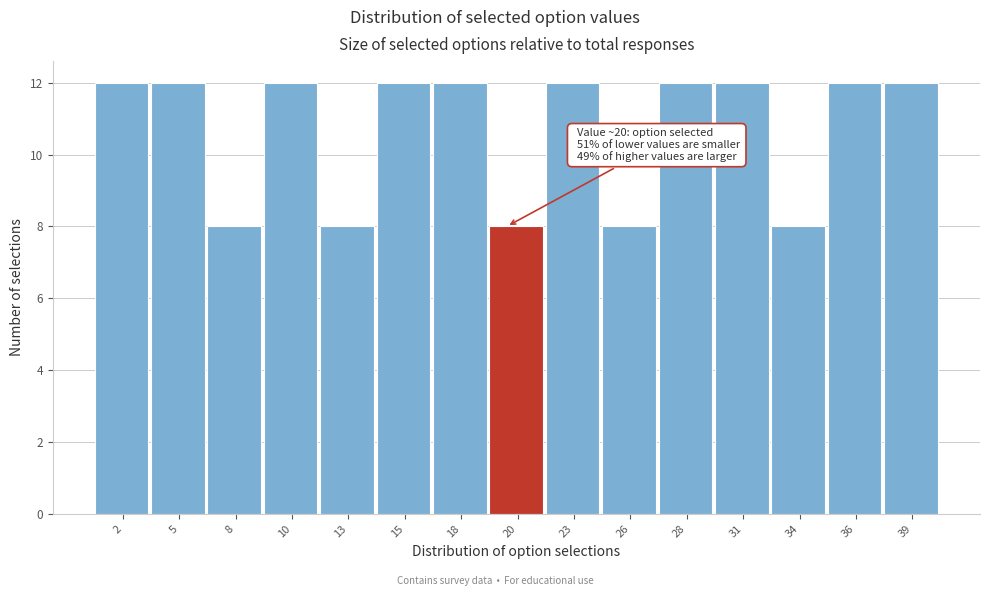

Reading right to left, list all the values displayed in this chart.

12	12	8	12	12	8	12	8	12	12	8	12	8	12	12